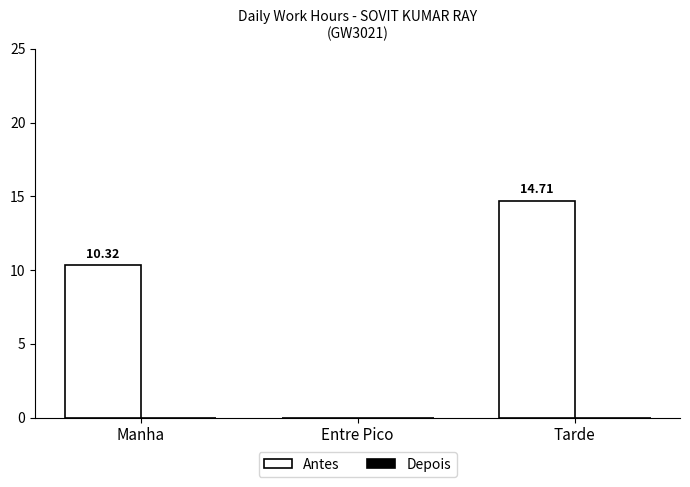

Which has a higher value, Manha or Tarde?

Tarde